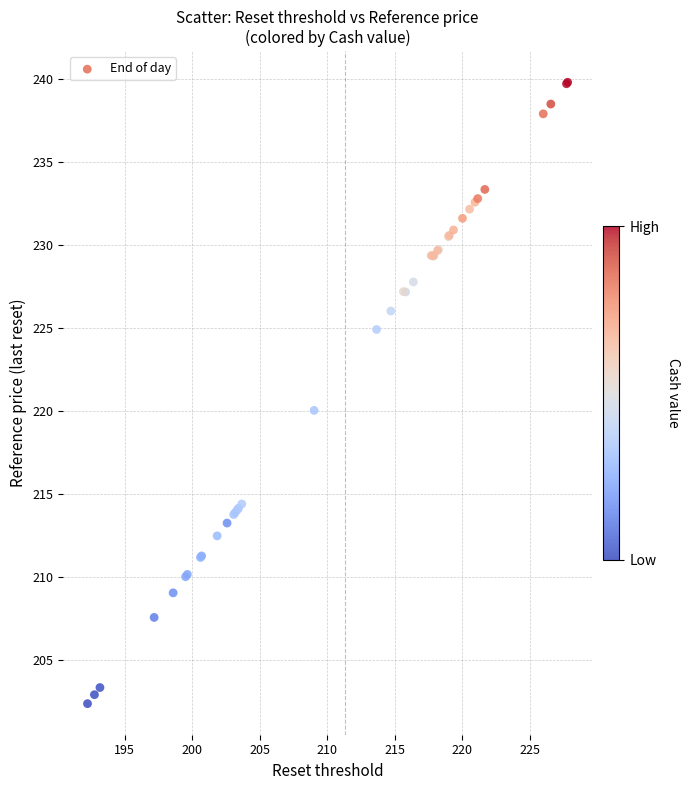

What Y value in the scatter plot is closest to 221?

220.0